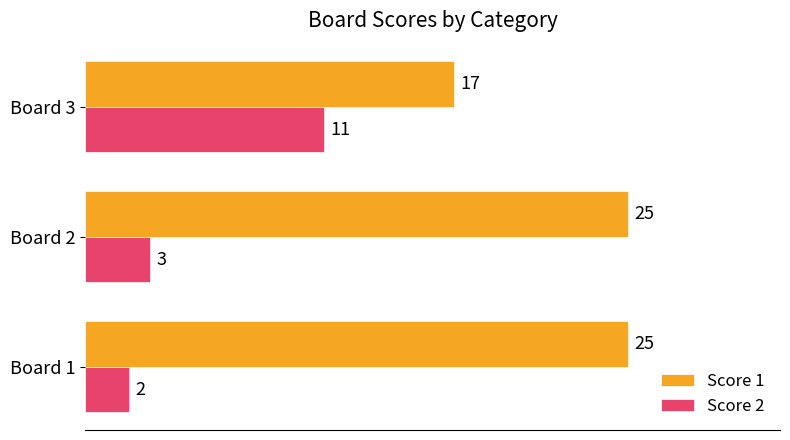

What is the approximate value of Score 2 at Board 2?

3